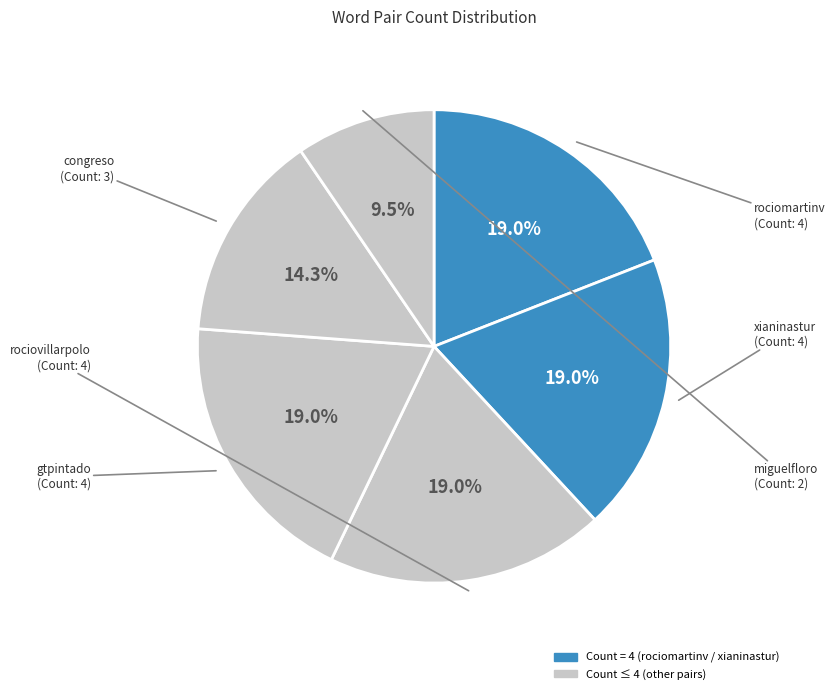

Count the number of slices in the pie.

6